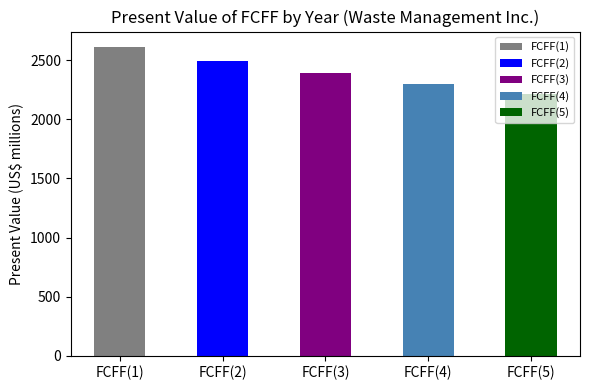

How many bars are there in total?

5